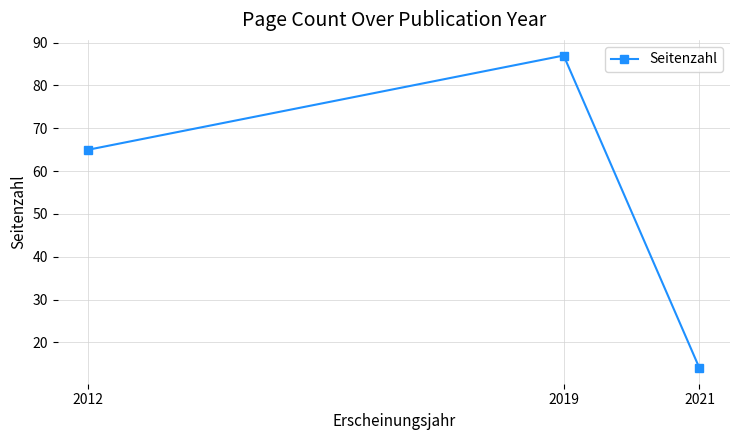

Reading left to right, extract all data points from this chart.

2012=65	2019=87	2021=14